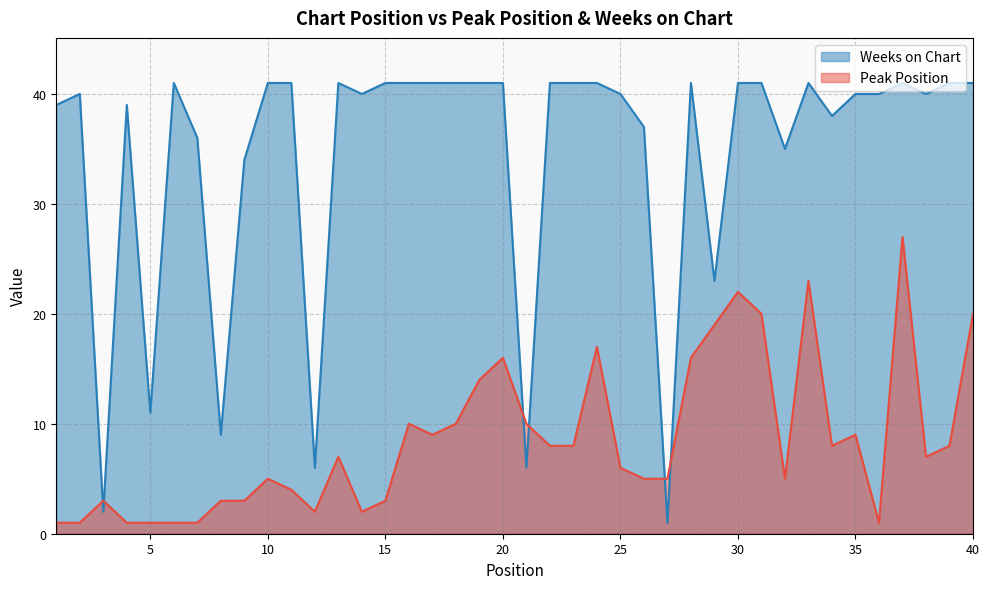

Which has a higher value, 26 or 1?

26